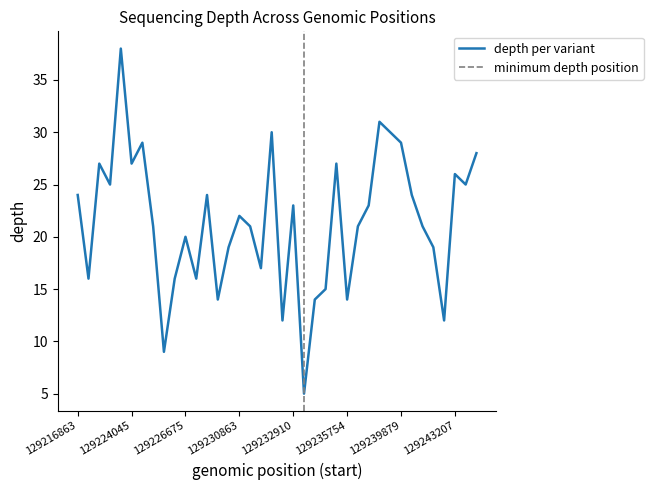

Does the chart have visible grid lines?

No